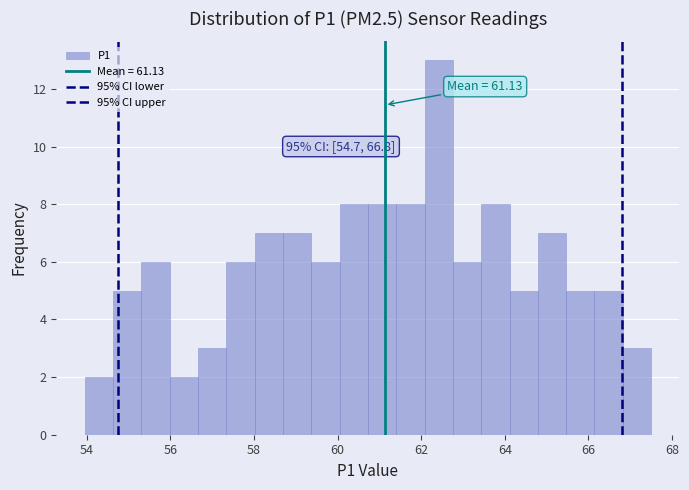

Around what value on the x-axis is the tallest bar? Give the approximate position of its centre, as read against the axis.

62.4